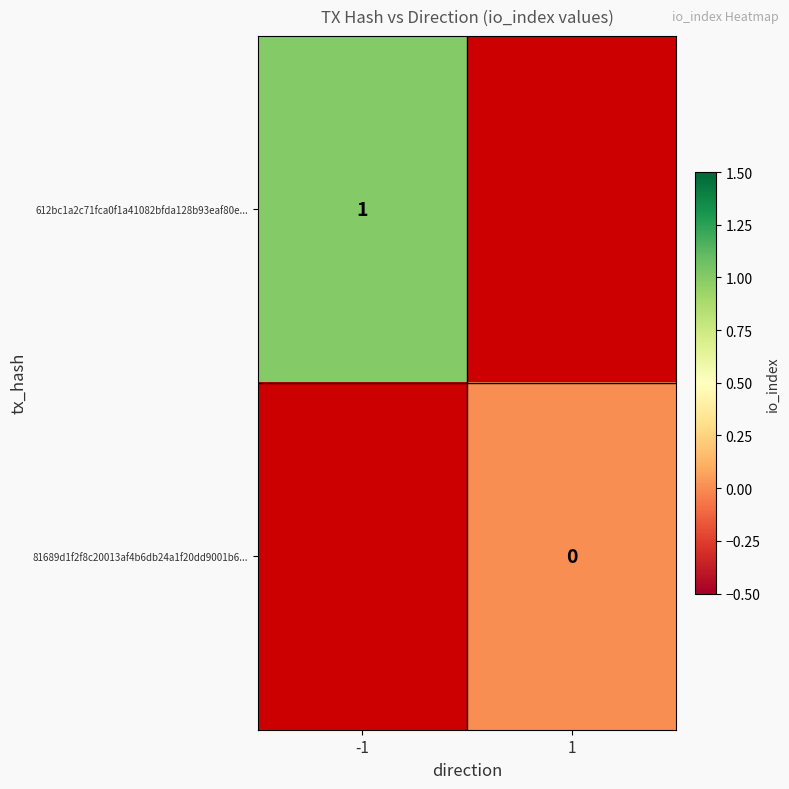

Is it true that 612bc1a2c71fca0f1a41082bfda128b93eaf80e... equals 1 at -1?

True